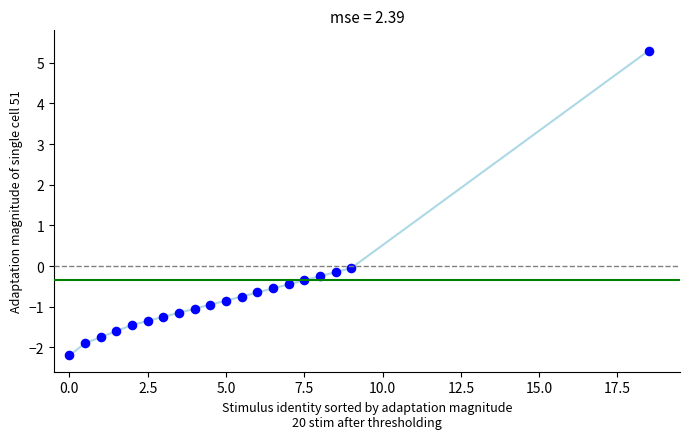

What is the range of Y values (max minus min)?

7.5